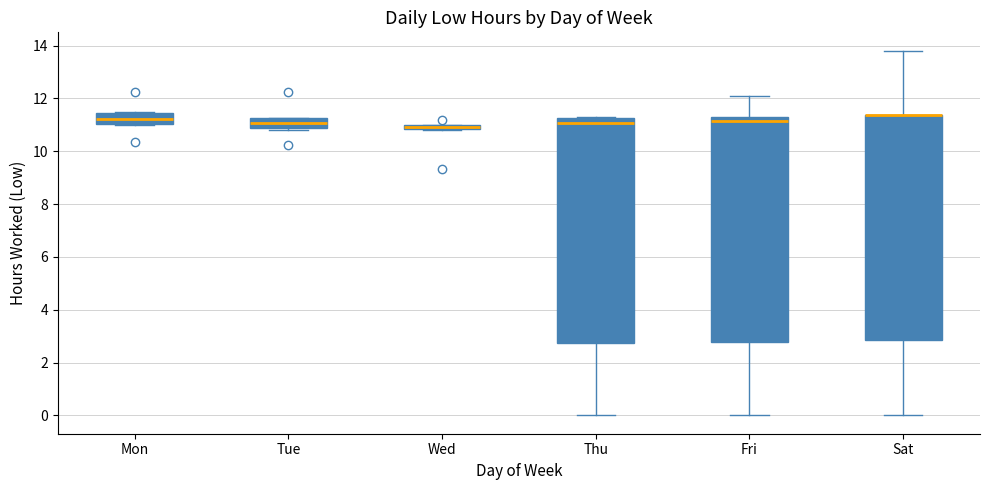

Where is the lower edge of the box for Wed on the y-axis? The values are not printed on the chart, so give them approximately, as read against the axis.

10.8